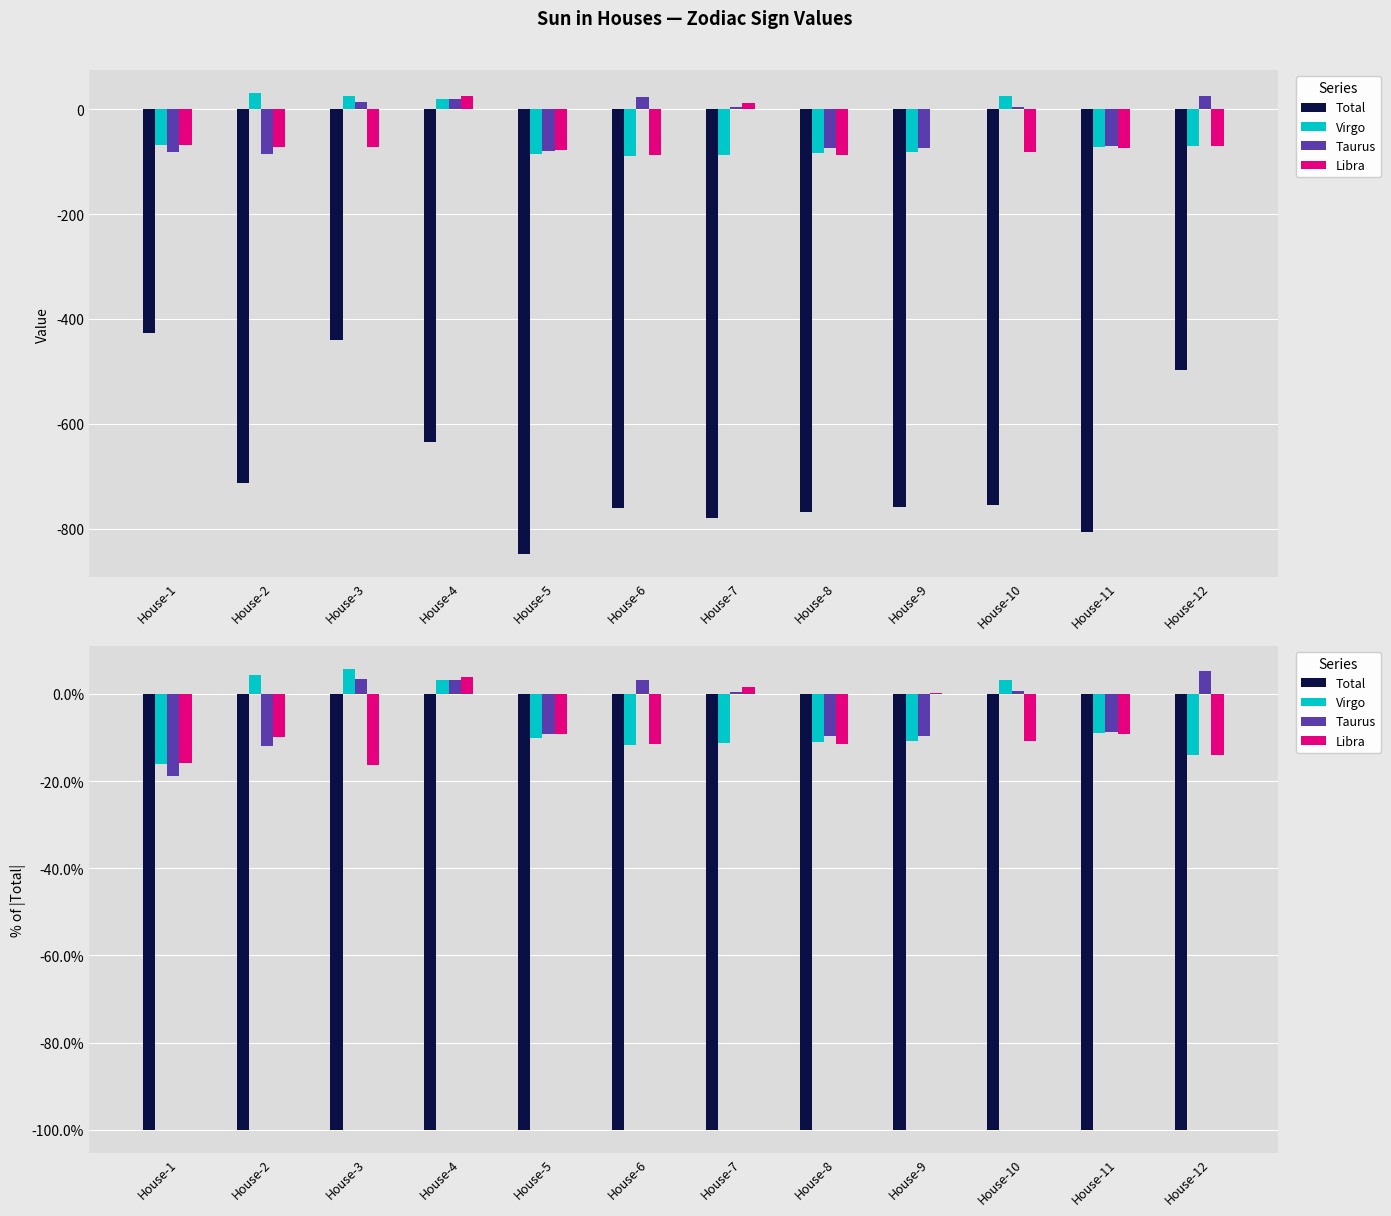

Which series has the largest range (max minus min)?

Taurus